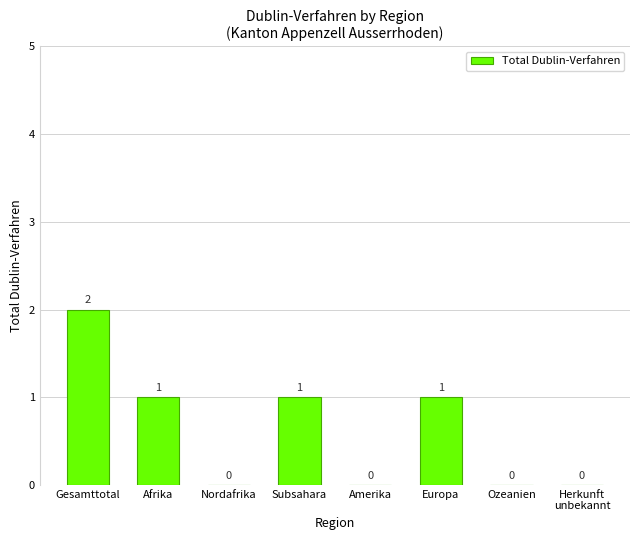

How many values are between 0 and 1?

7